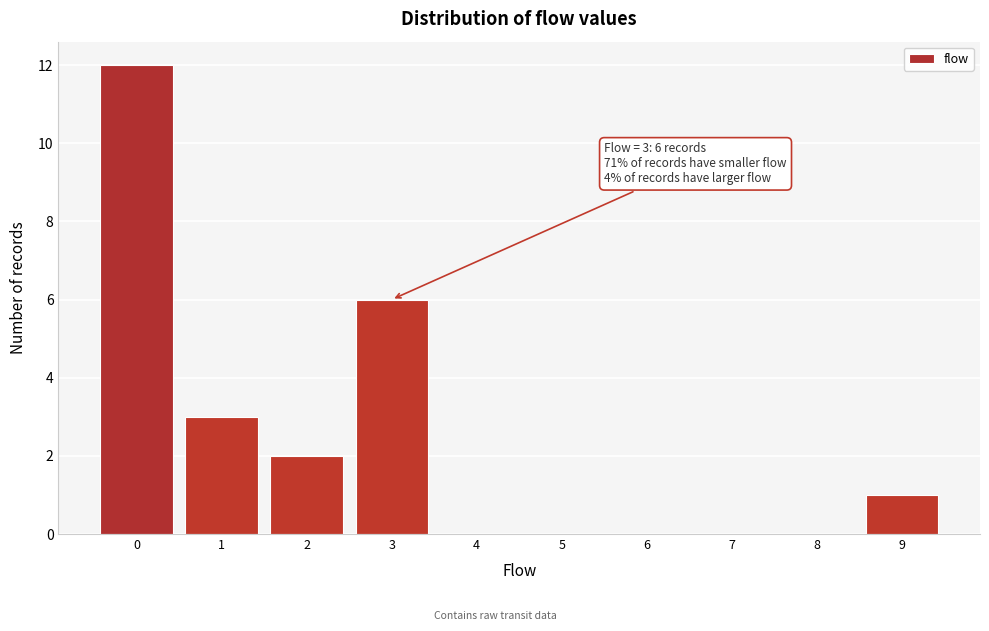

Which range on the x-axis has the tallest bar?

-0.5 to 0.5